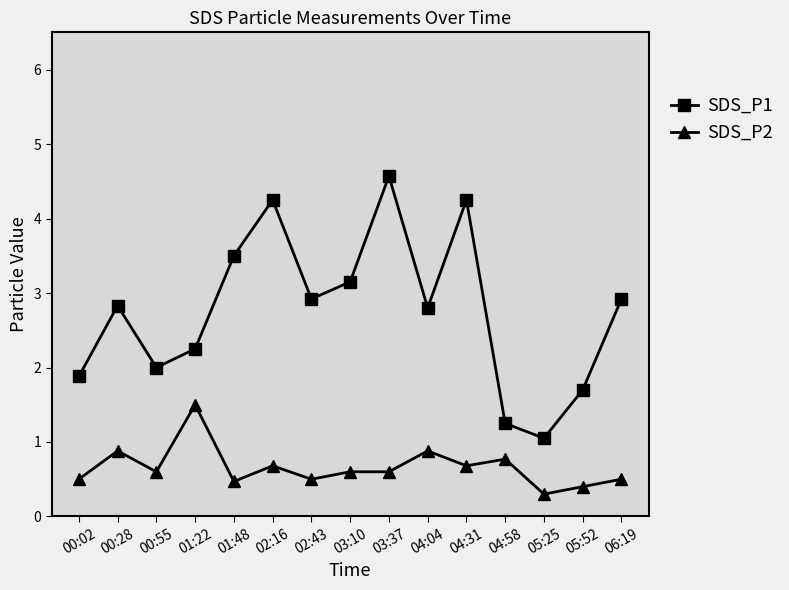

What is the difference between the second highest and second lowest values in the SDS_P1 series?

3.0